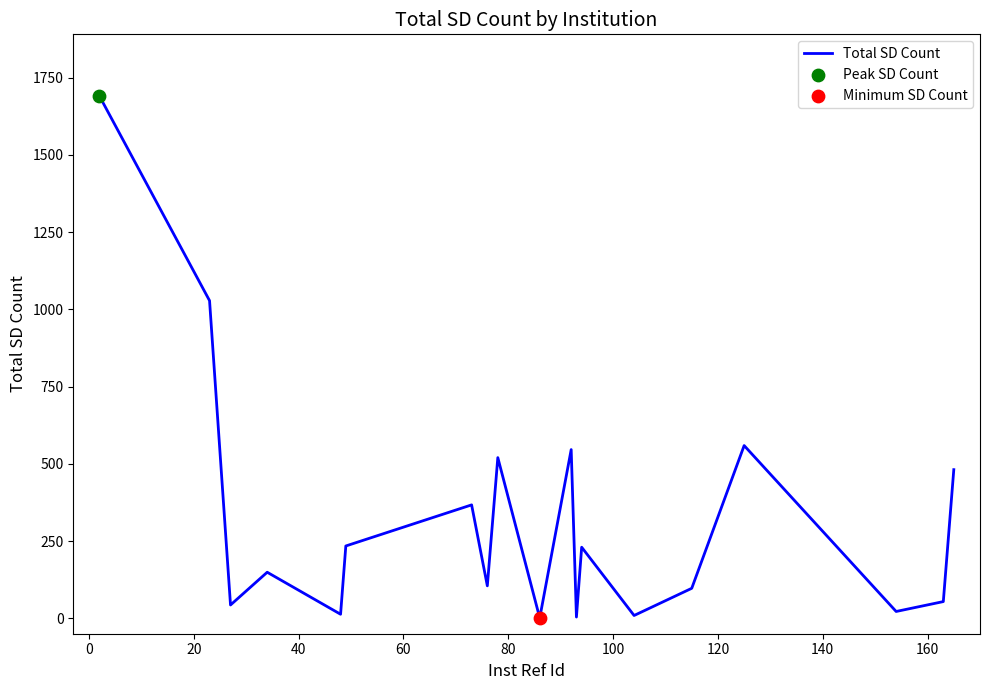

What is the greatest value displayed?

1690